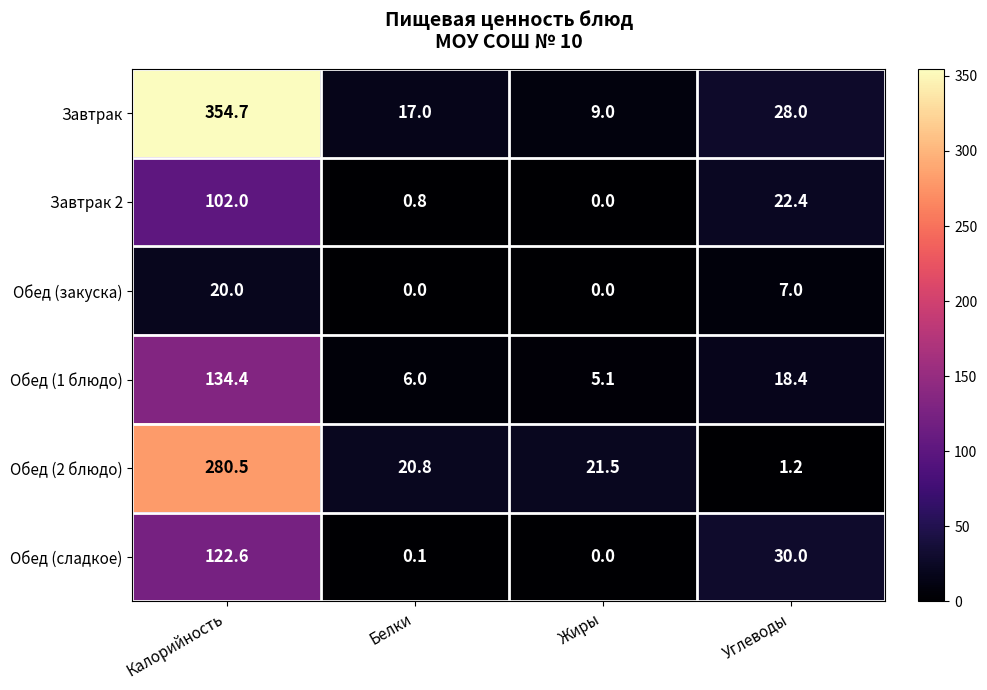

What is the total value across all series at Белки?

44.7